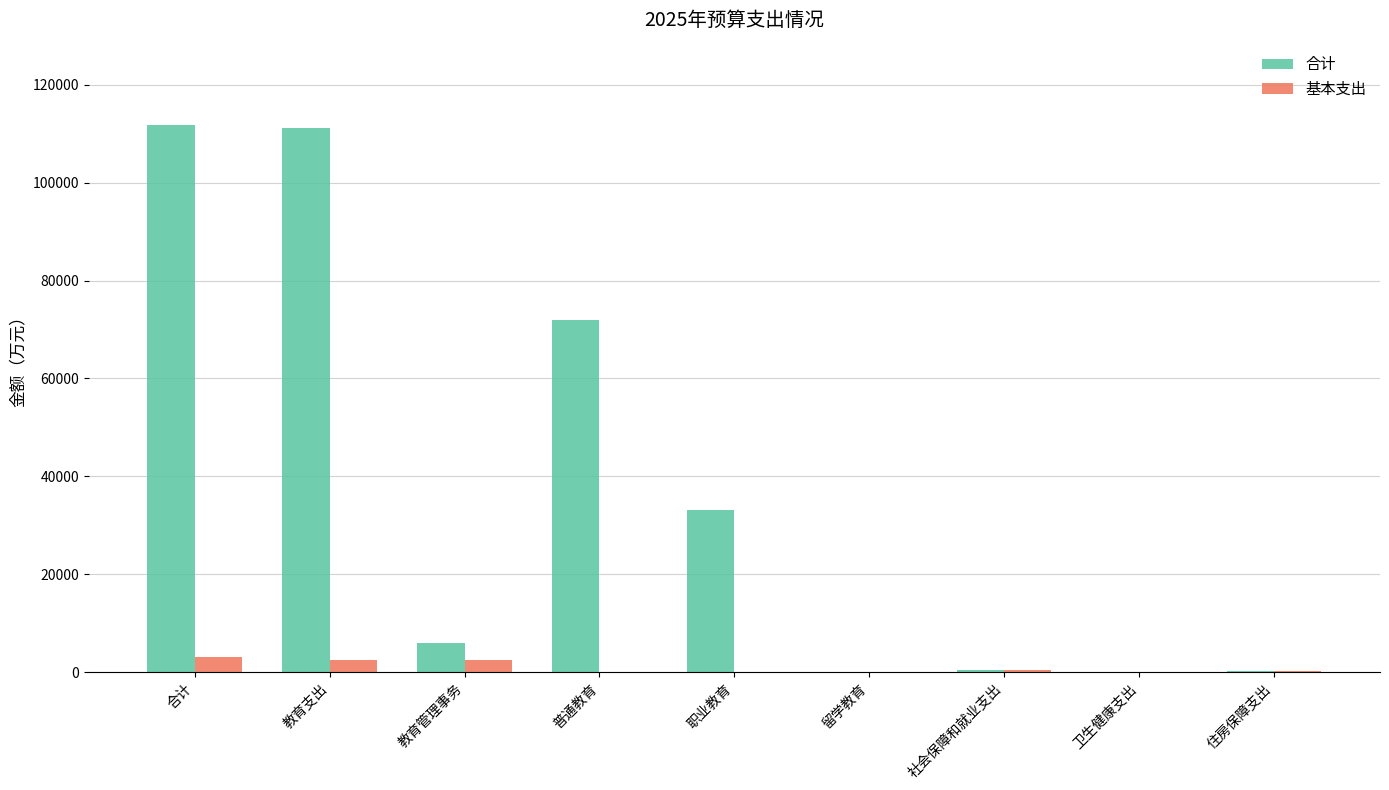

At which label is 合计 closest to 55957?

普通教育